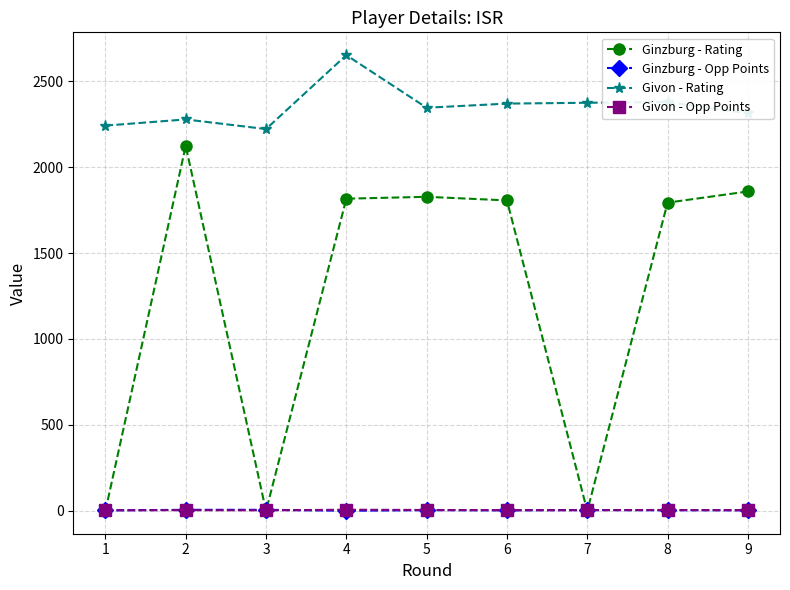

How many data points does each series have?

9